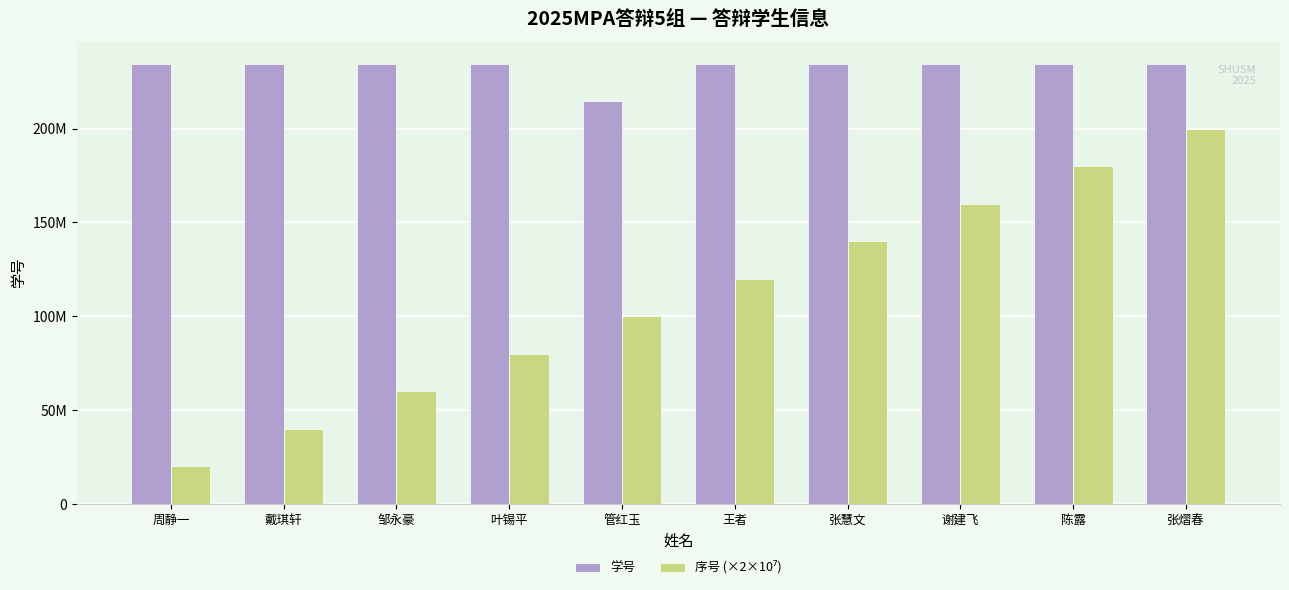

What is the maximum value for 序号 (×2×10⁷)?

200000000